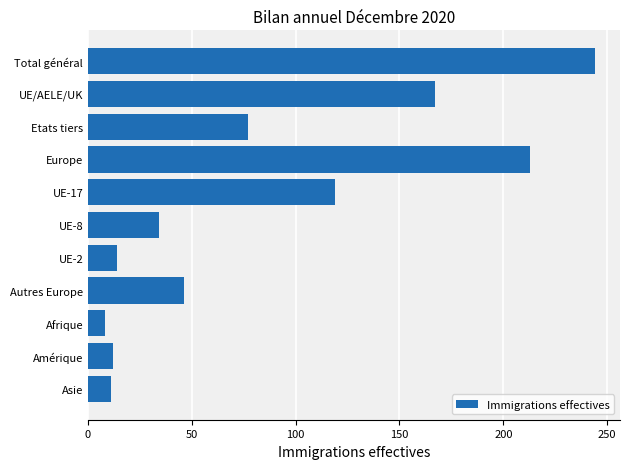

At which label is the value closest to 126?

UE-17